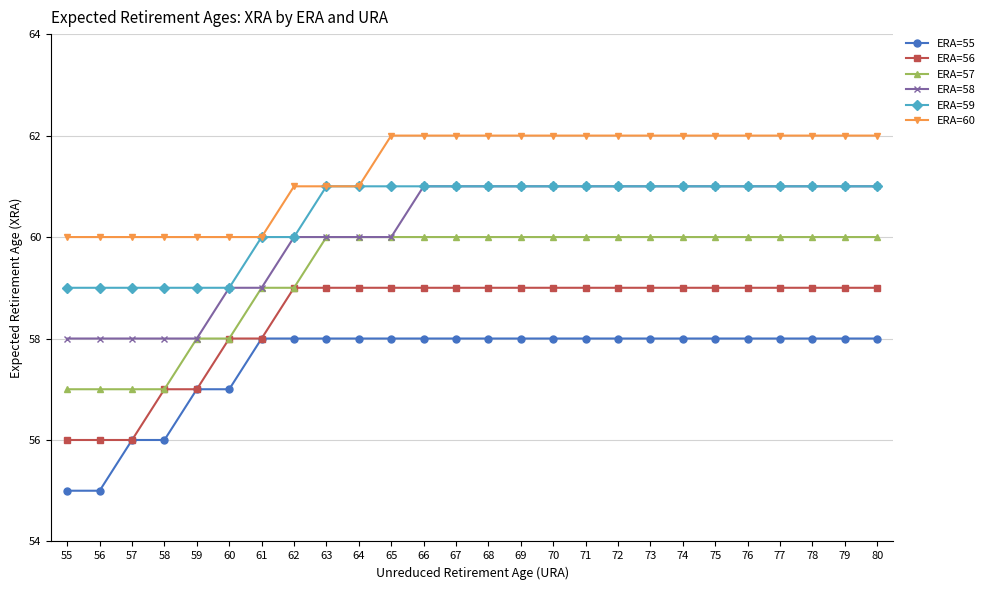

Reading right to left, list all the values displayed in this chart.

ERA=55: 58	58	58	58	58	58	58	58	58	58	58	58	58	58	58	58	58	58	58	58	57	57	56	56	55	55
ERA=56: 59	59	59	59	59	59	59	59	59	59	59	59	59	59	59	59	59	59	59	58	58	57	57	56	56	56
ERA=57: 60	60	60	60	60	60	60	60	60	60	60	60	60	60	60	60	60	60	59	59	58	58	57	57	57	57
ERA=58: 61	61	61	61	61	61	61	61	61	61	61	61	61	61	61	60	60	60	60	59	59	58	58	58	58	58
ERA=59: 61	61	61	61	61	61	61	61	61	61	61	61	61	61	61	61	61	61	60	60	59	59	59	59	59	59
ERA=60: 62	62	62	62	62	62	62	62	62	62	62	62	62	62	62	62	61	61	61	60	60	60	60	60	60	60